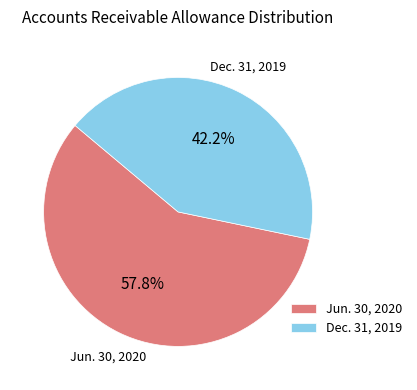

To the nearest percent, what is the difference between the largest and smallest slice percentages?

16%